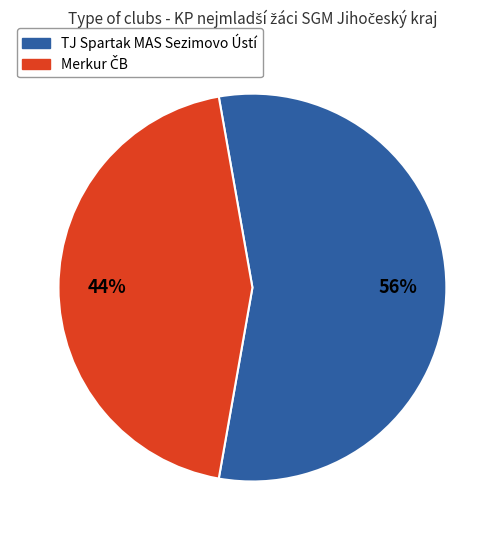

The TJ Spartak MAS Sezimovo Ústí slice represents 56% of the pie. True or false?

True